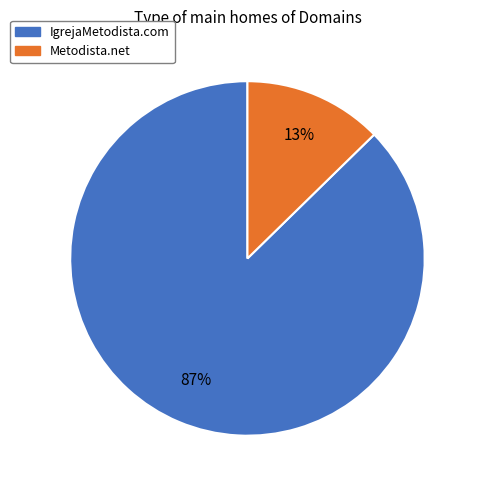

Rank the categories by value from lowest to highest.

Metodista.net, IgrejaMetodista.com